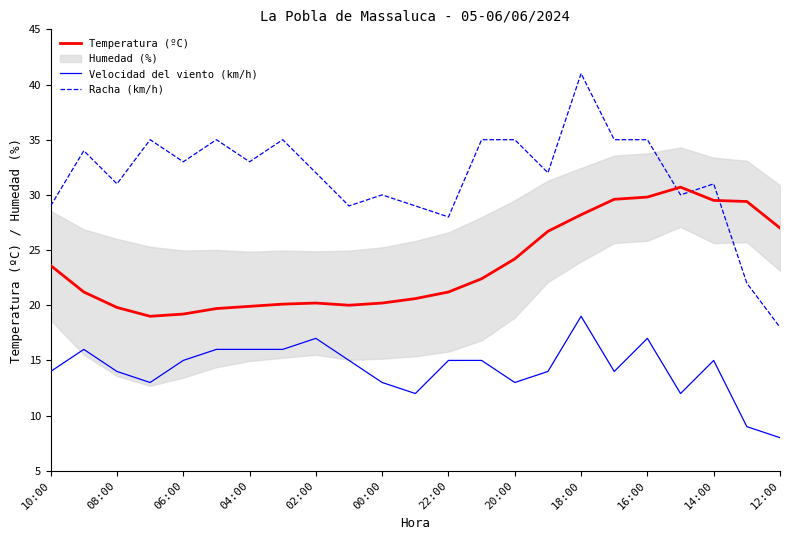

At which category does Racha (km/h) reach its first local valley?

08:00